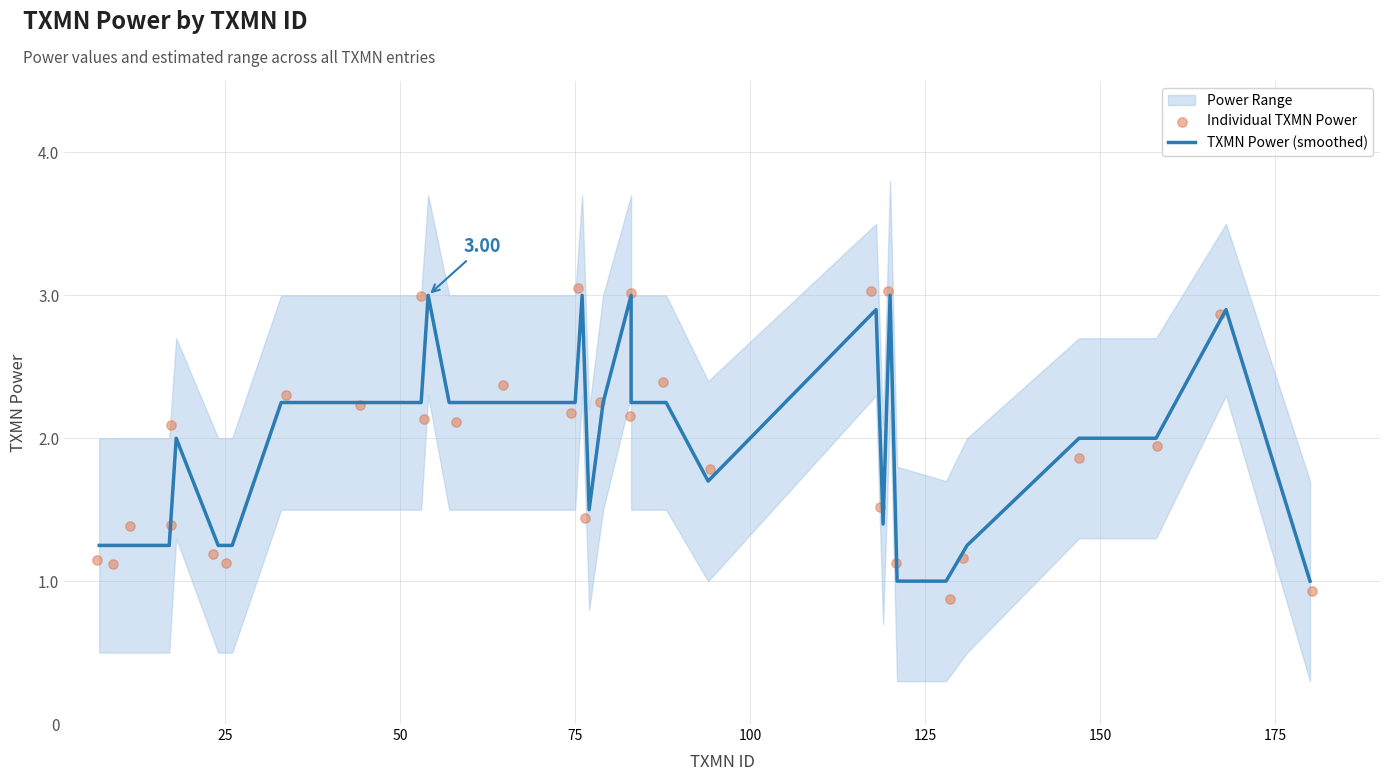

Which series has the largest total across all categories?

TXMN Power (smoothed)